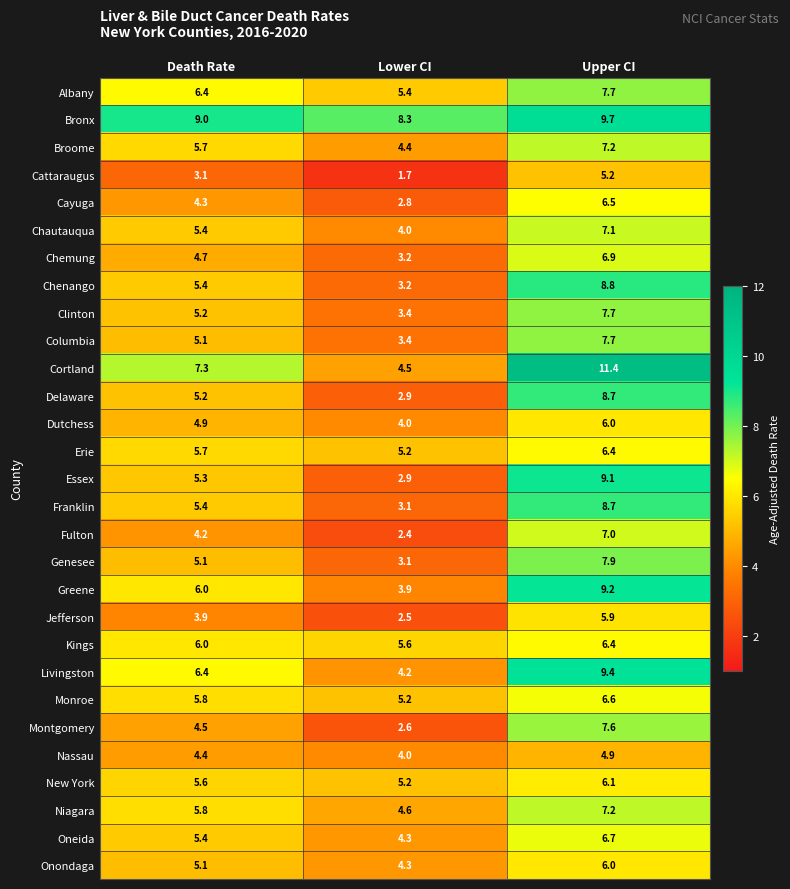

How many data points in Nassau are above 4?

2